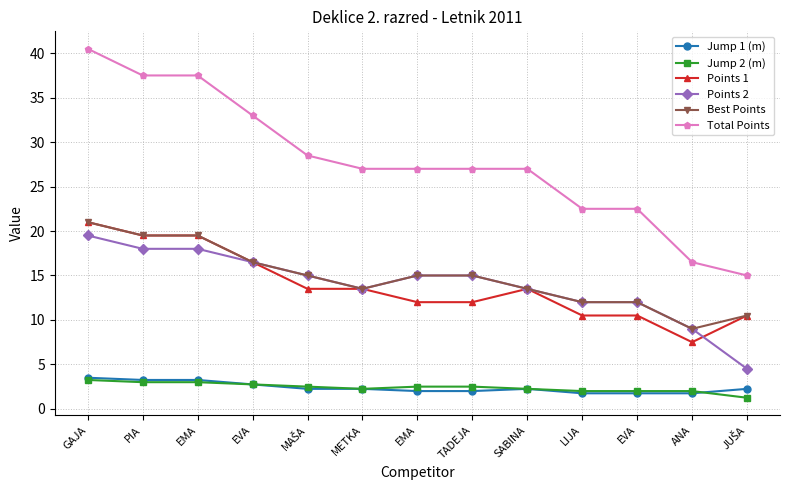

What are all the series names shown in the legend?

Jump 1 (m), Jump 2 (m), Points 1, Points 2, Best Points, Total Points